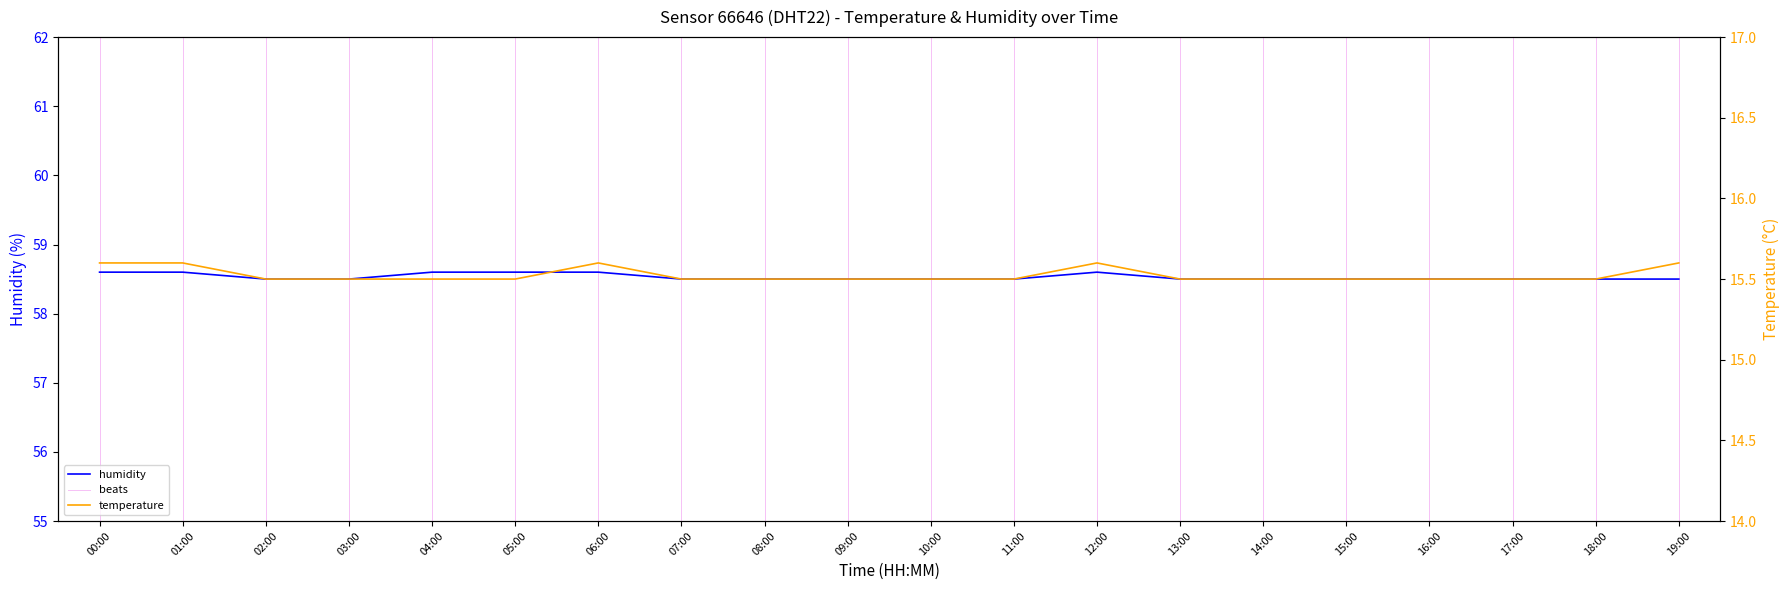

Where is the first local maximum for temperature?

06:00